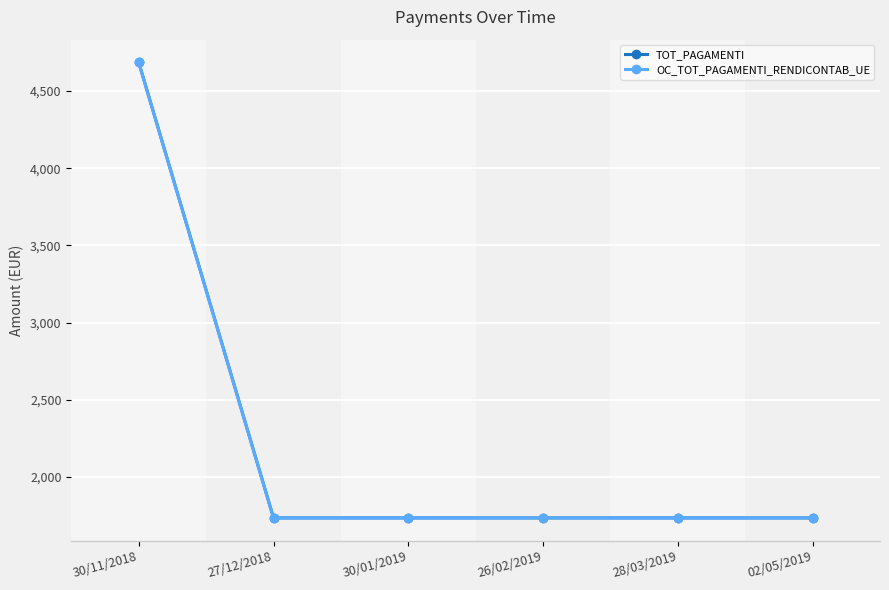

What position from the left is 30/01/2019?

3